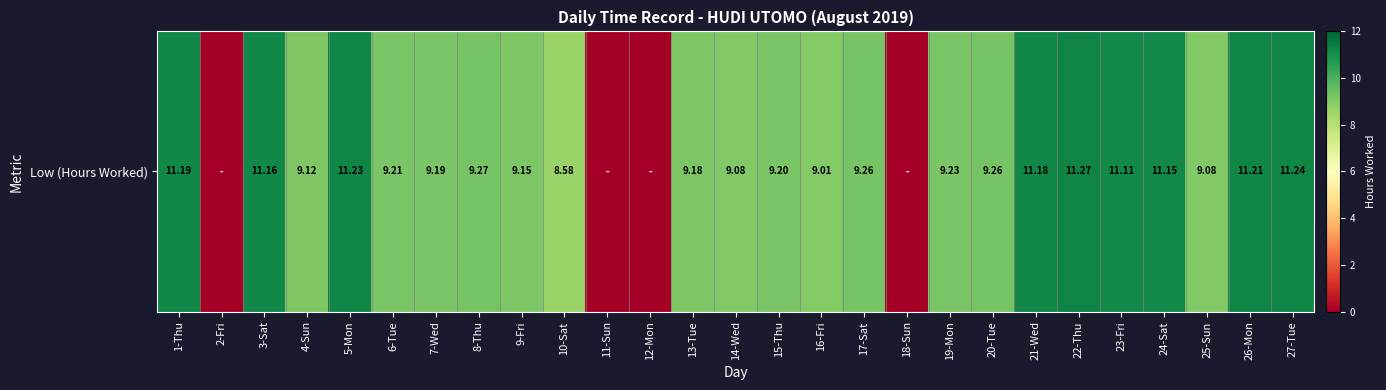

How many data points does each series have?

27